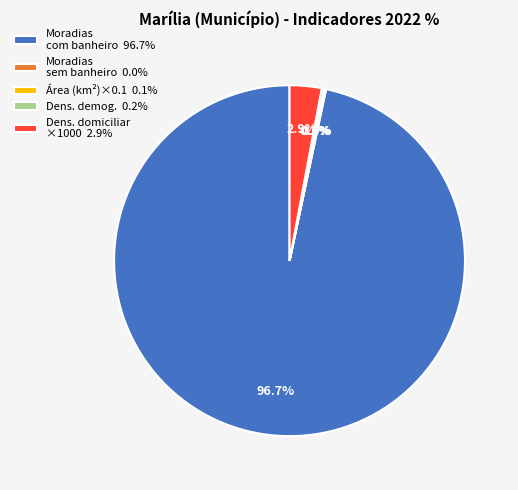

Which category has the biggest portion of the pie?

Moradias com banheiro 96.7%